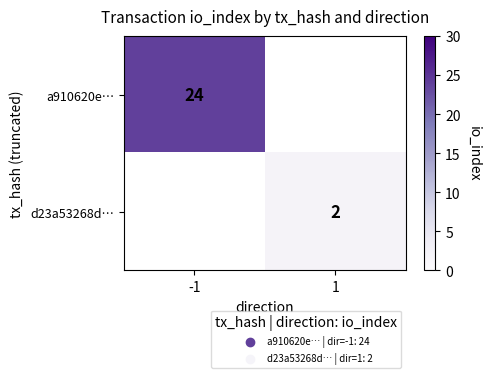

True or false: d23a53268d… has a value of 3 at 1.

False